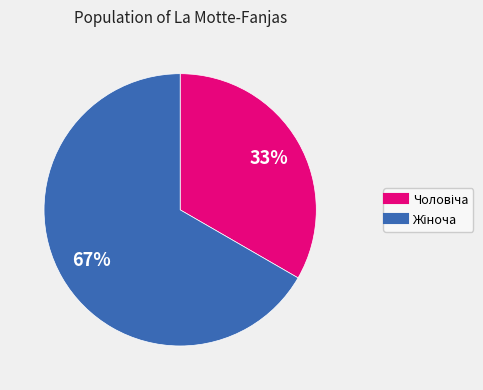

How many segments does this pie chart have?

2